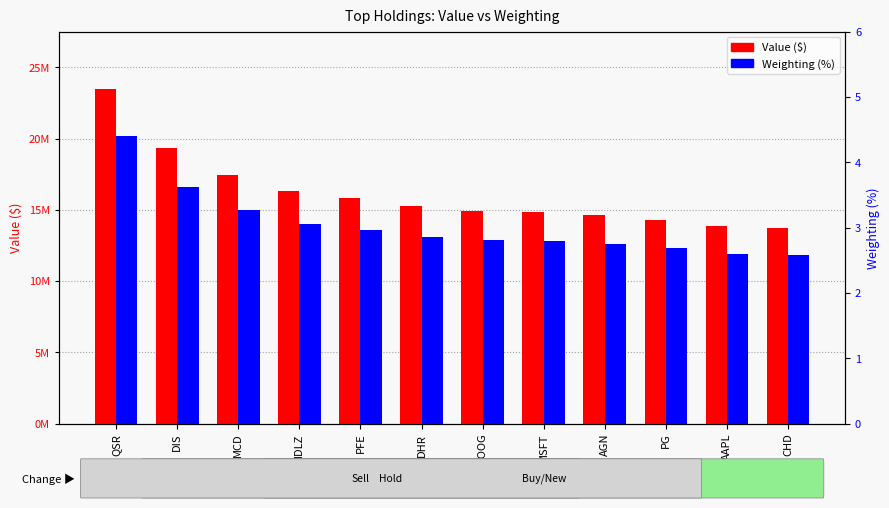

Are the bars horizontal?

No